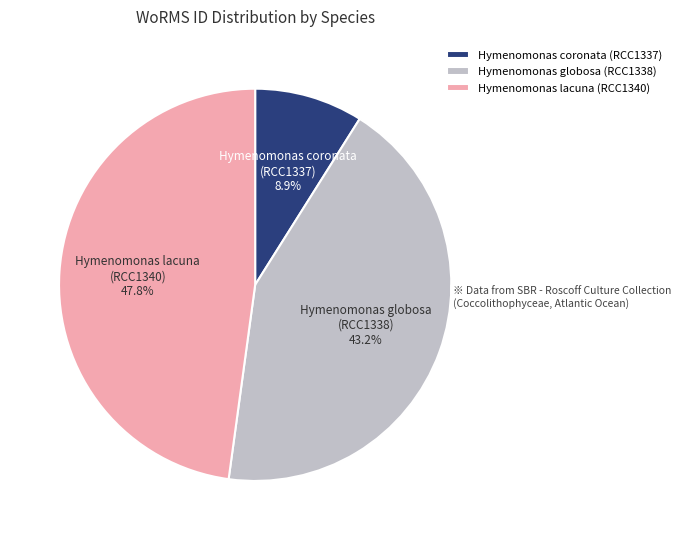

Which slice is the smallest?

Hymenomonas coronata (RCC1337)